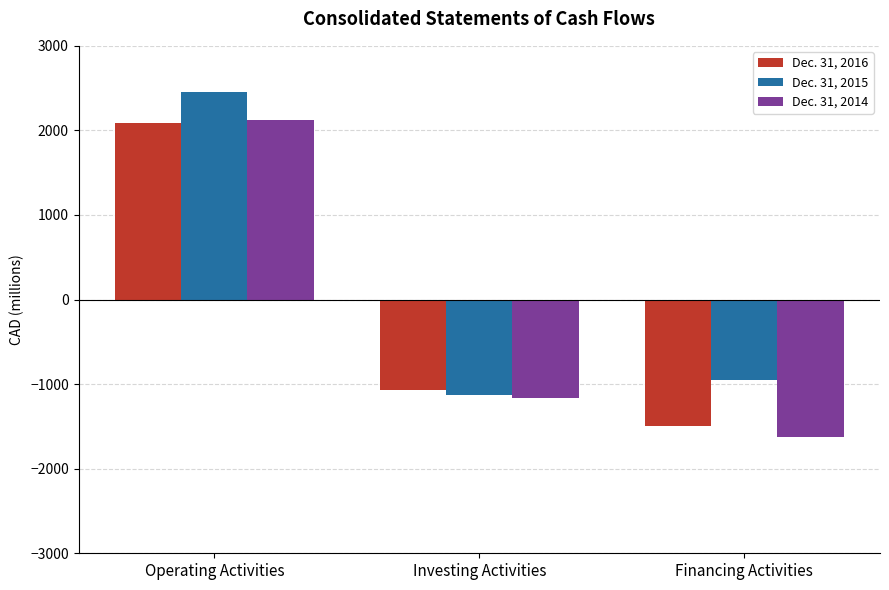

How many values in Dec. 31, 2016 are above zero?

1